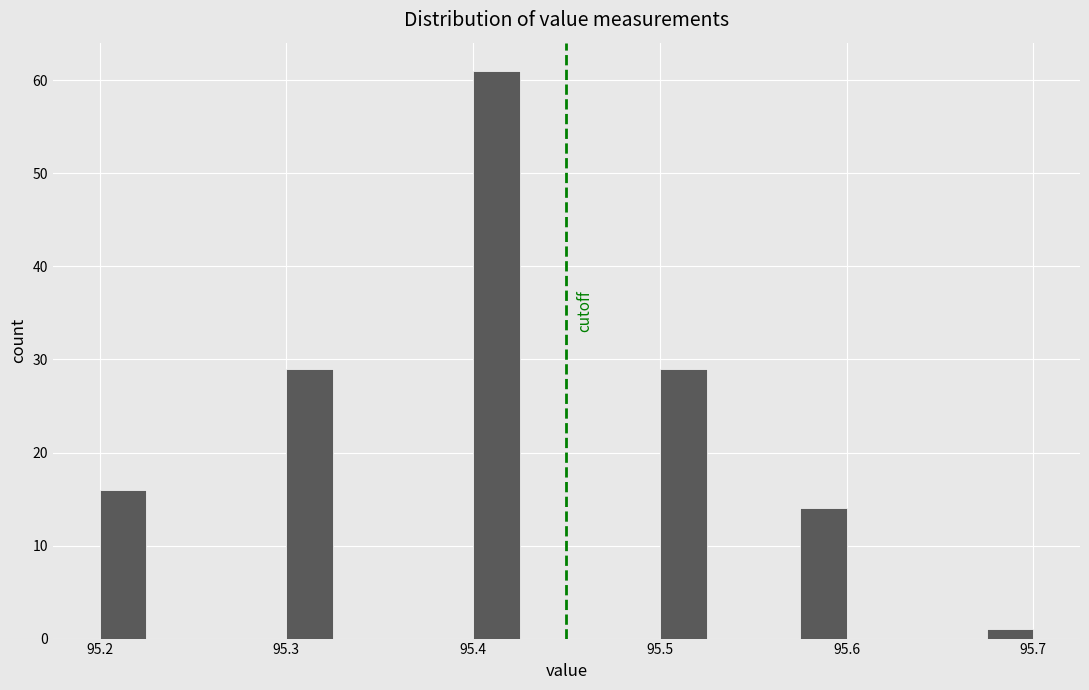

Read against the x-axis, roughly where is the centre of the tallest bar?

95.41